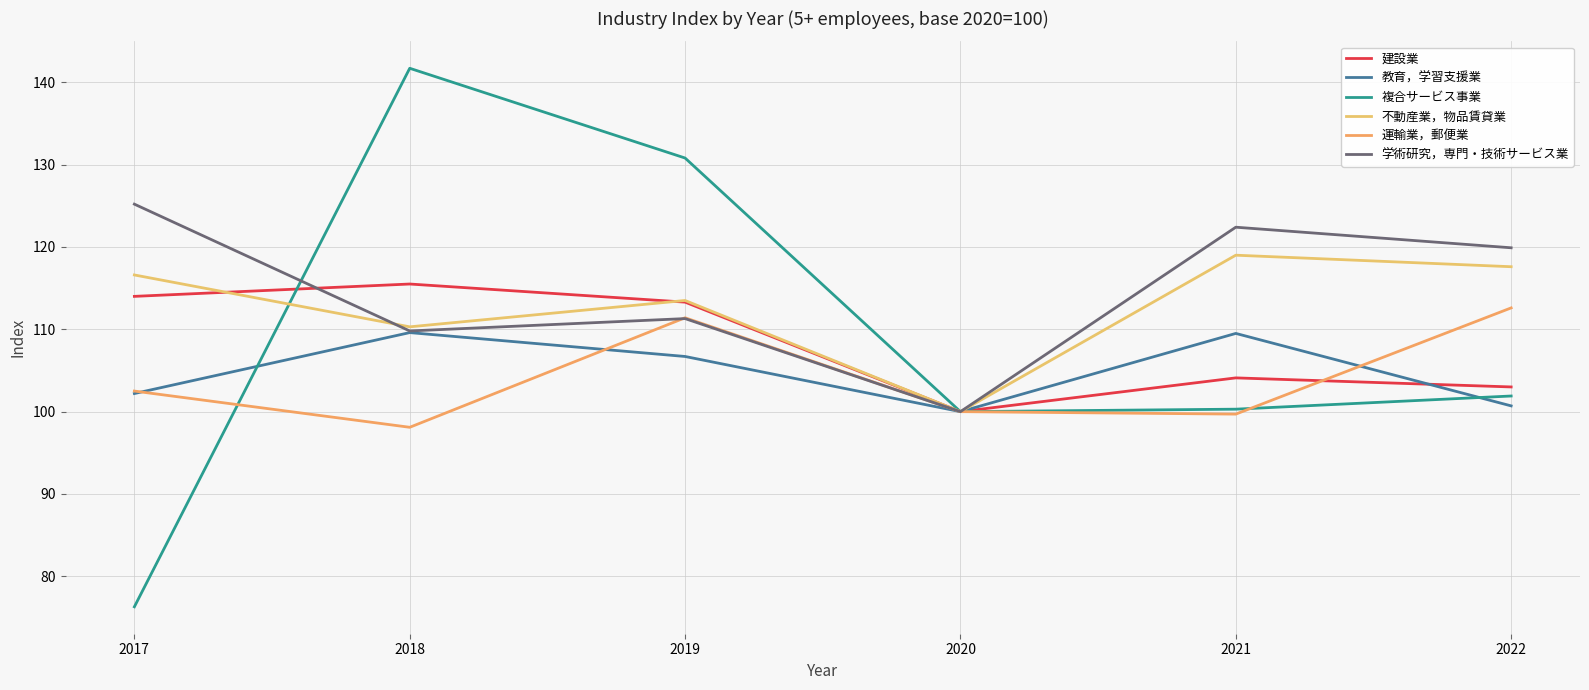

What is the value of the 建設業 point at the 2nd from the left?

115.5